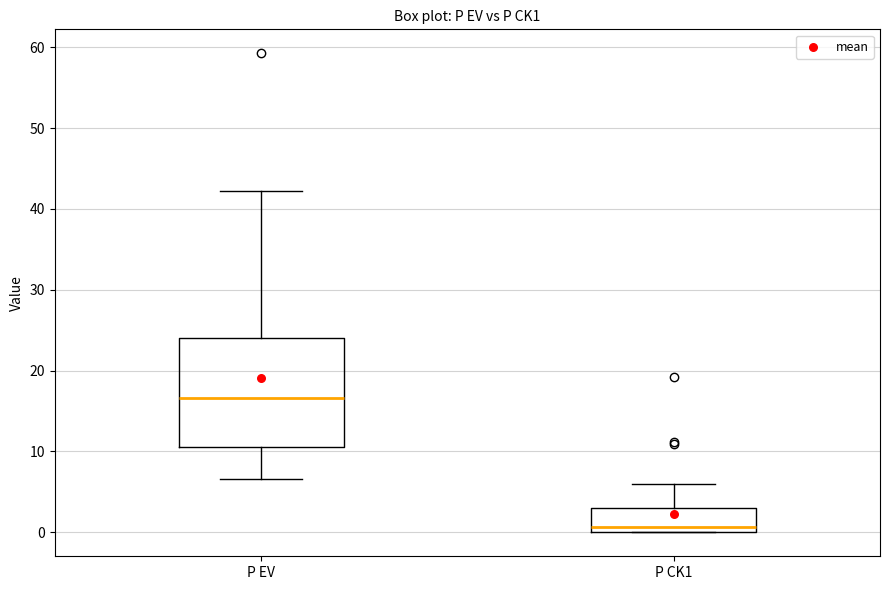

Reading left to right, transcribe this box plot: for each box, give where its median line is, the range the box spans, and where its two whiskers end, as read against the y-axis. The values are not printed on the chart, so give them approximately, as read against the axis.

P EV: median 17, box 11 to 24, whiskers 7 to 42
P CK1: median 1, box 0 to 3, whiskers 0 to 6